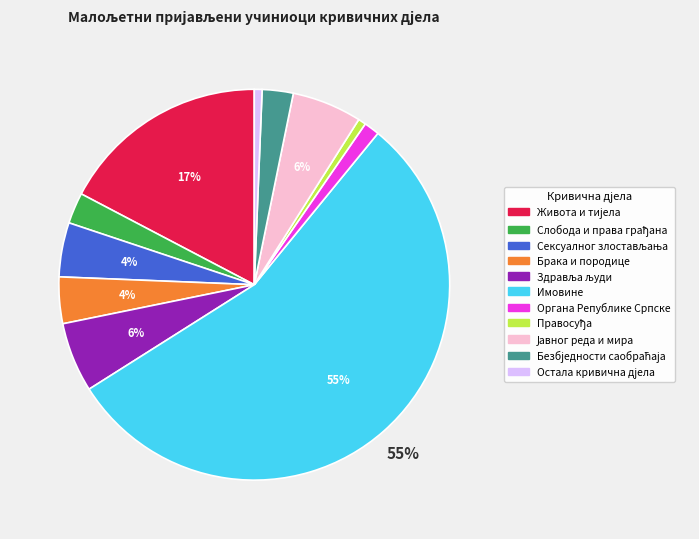

The Органа Републике Српске slice represents 1% of the pie. True or false?

True